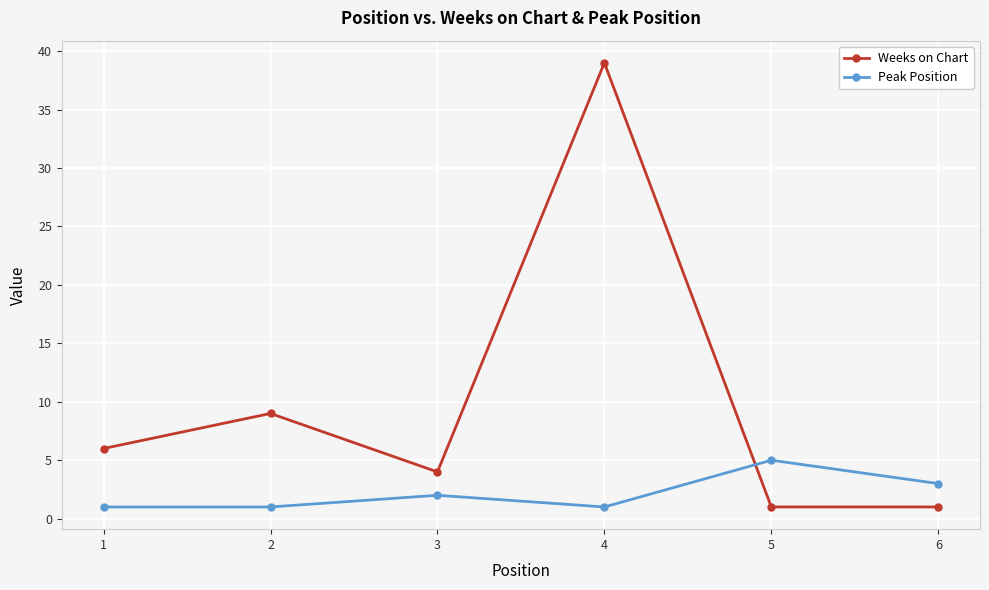

Rank the series at 3 from lowest to highest value.

Peak Position, Weeks on Chart